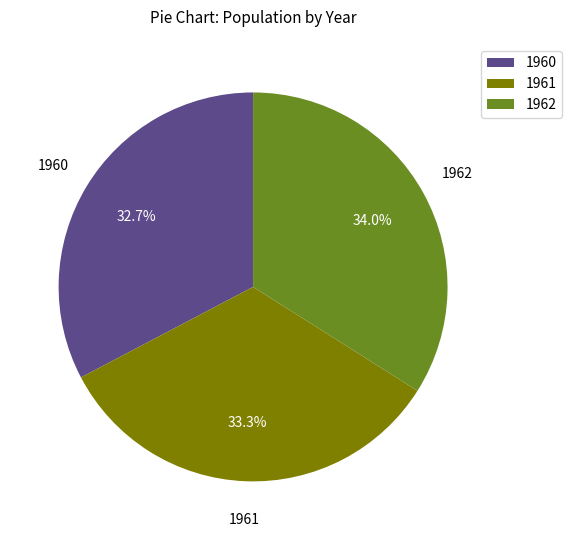

To the nearest percent, what portion does 1962 represent?

34%